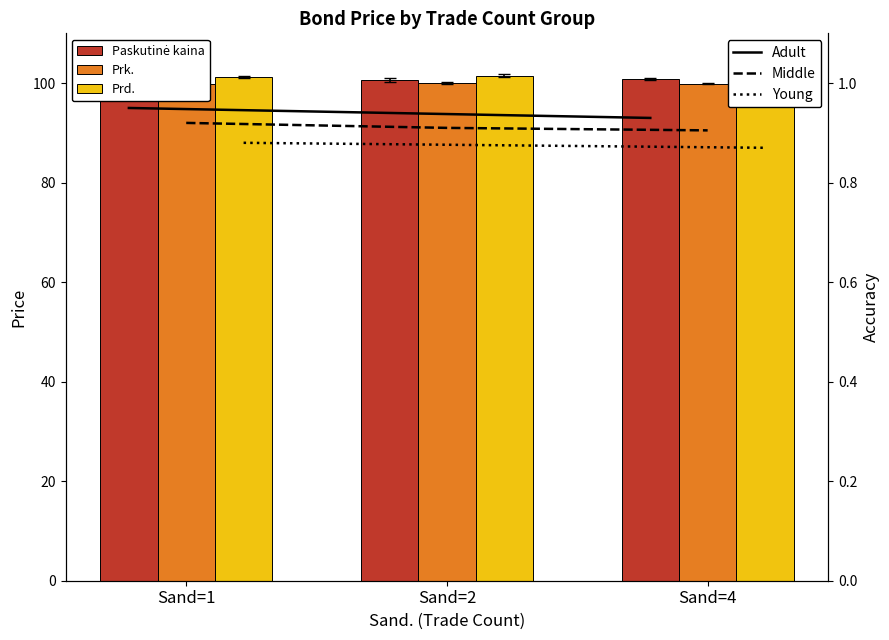

Is the value of Young at Sand=4 greater than the value of Adult at Sand=4?

No